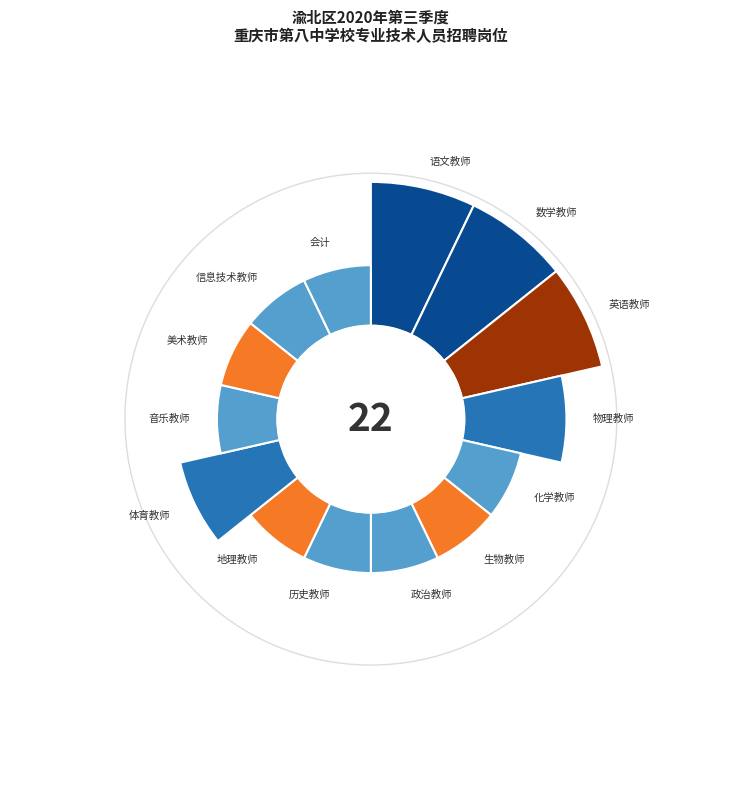

Count the number of slices in the pie.

14